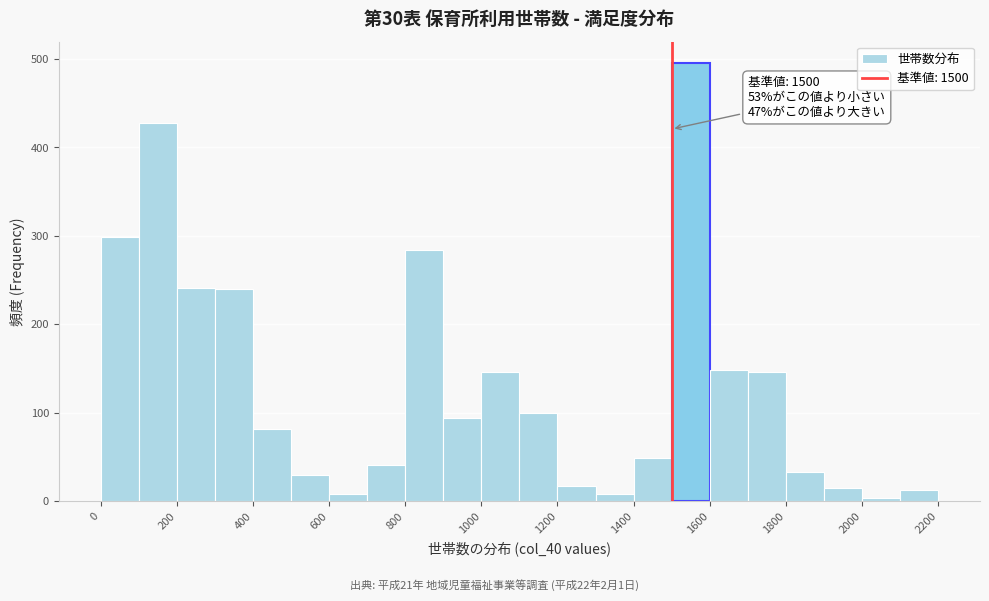

Which range on the x-axis has the tallest bar?

1500 to 1600